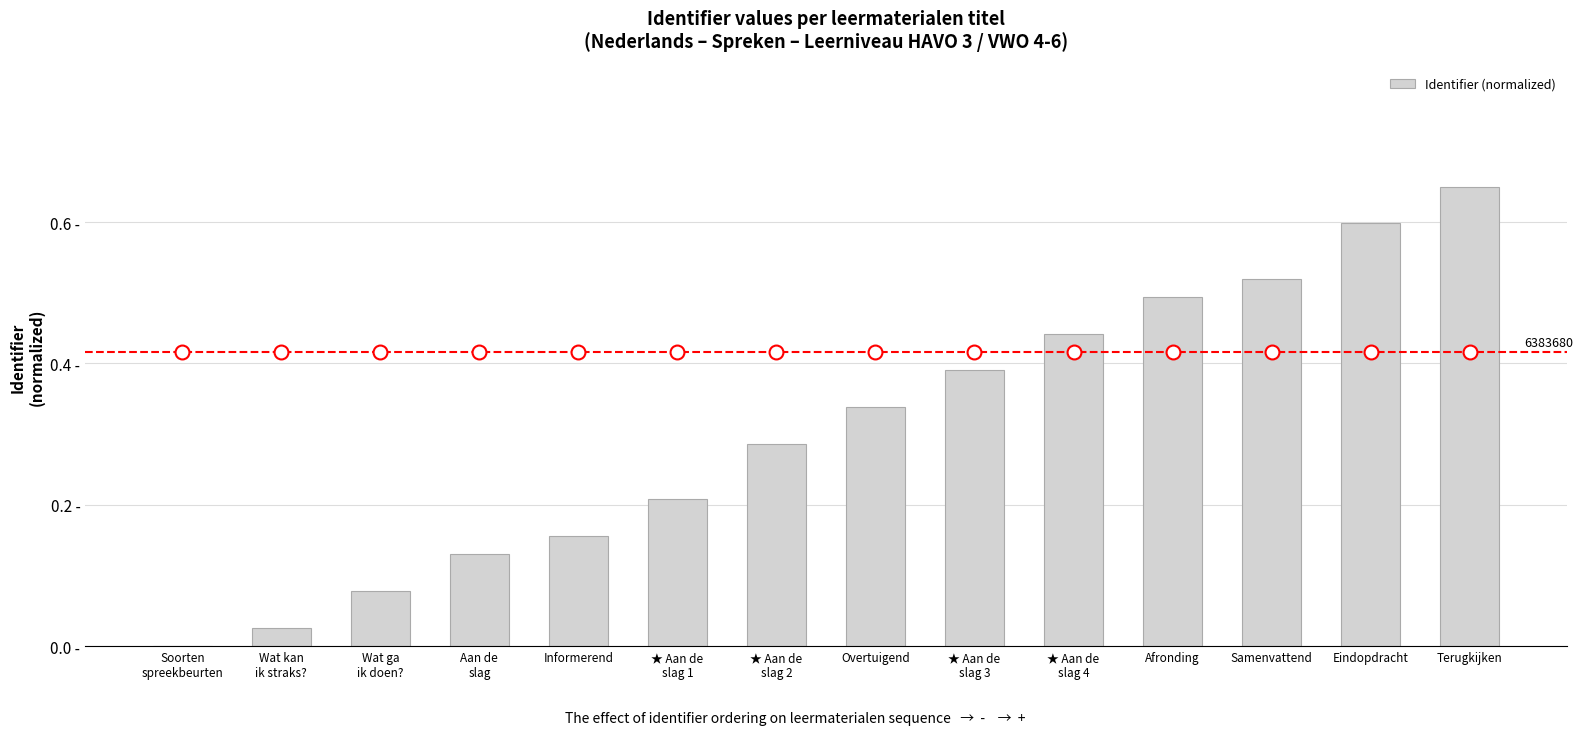

How many series are shown in this chart?

1